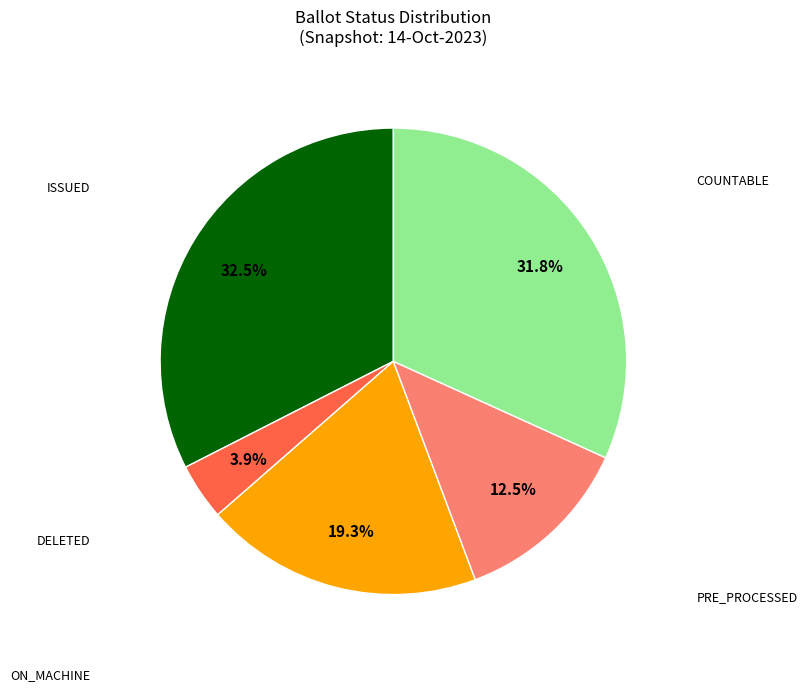

Is there a majority slice in this chart?

No